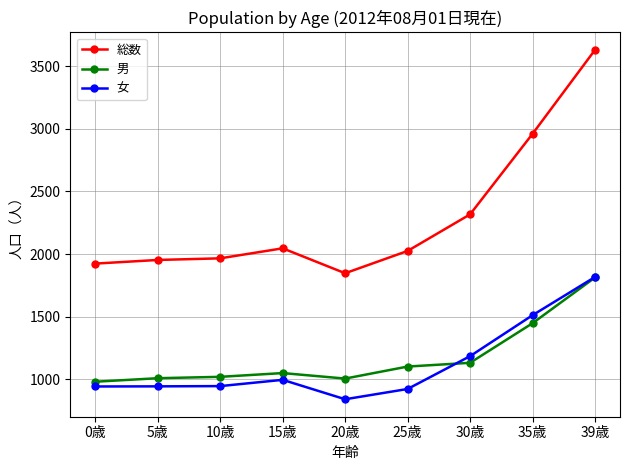

Which label corresponds to the largest value in the chart?

39歳